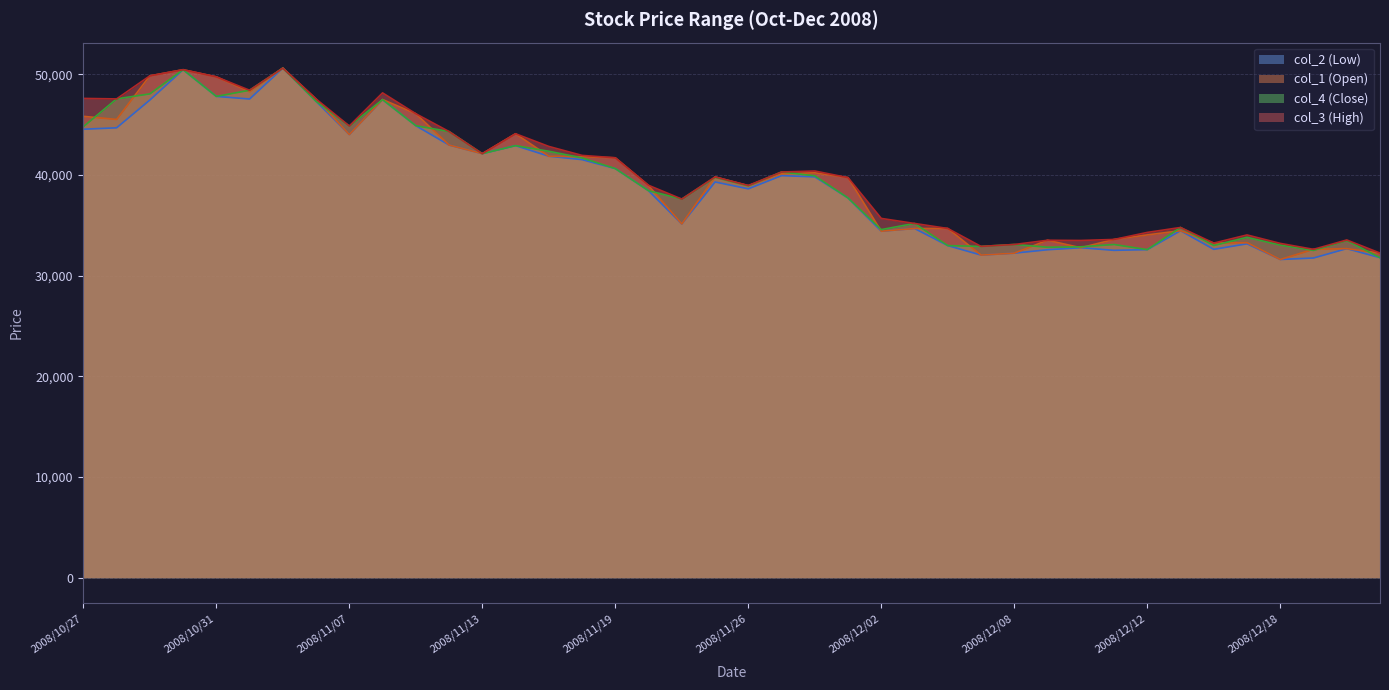

Reading right to left, what are all the values shown in this chart?

col_2 (Low): 2008/12/24=31790	2008/12/22=32690	2008/12/19=31760	2008/12/18=31610	2008/12/17=33170	2008/12/16=32620	2008/12/15=34470	2008/12/12=32590	2008/12/11=32520	2008/12/10=32780	2008/12/09=32580	2008/12/08=32240	2008/12/05=32050	2008/12/04=32990	2008/12/03=34690	2008/12/02=34420	2008/12/01=37720	2008/11/28=39820	2008/11/27=39940	2008/11/26=38630	2008/11/25=39310	2008/11/21=35140	2008/11/20=38440	2008/11/19=40640	2008/11/18=41530	2008/11/17=41870	2008/11/14=42920	2008/11/13=42120	2008/11/12=42980	2008/11/11=44900	2008/11/10=47490	2008/11/07=44020	2008/11/06=47320	2008/11/05=50620	2008/11/04=47550	2008/10/31=47810	2008/10/30=50460	2008/10/29=47450	2008/10/28=44690	2008/10/27=44550
col_1 (Open): 2008/12/24=32250	2008/12/22=32690	2008/12/19=32620	2008/12/18=31610	2008/12/17=33280	2008/12/16=33240	2008/12/15=34470	2008/12/12=34050	2008/12/11=33600	2008/12/10=32780	2008/12/09=33520	2008/12/08=32240	2008/12/05=32050	2008/12/04=34690	2008/12/03=34690	2008/12/02=34420	2008/12/01=39740	2008/11/28=40220	2008/11/27=40120	2008/11/26=38940	2008/11/25=39810	2008/11/21=35140	2008/11/20=38950	2008/11/19=41710	2008/11/18=41820	2008/11/17=41870	2008/11/14=44100	2008/11/13=42120	2008/11/12=42980	2008/11/11=46090	2008/11/10=47500	2008/11/07=44020	2008/11/06=47550	2008/11/05=50620	2008/11/04=48270	2008/10/31=49750	2008/10/30=50460	2008/10/29=49850	2008/10/28=45520	2008/10/27=45830
col_4 (Close): 2008/12/24=31790	2008/12/22=33490	2008/12/19=32510	2008/12/18=33040	2008/12/17=33810	2008/12/16=33000	2008/12/15=34790	2008/12/12=32590	2008/12/11=33100	2008/12/10=32870	2008/12/09=32830	2008/12/08=33100	2008/12/05=32910	2008/12/04=32990	2008/12/03=35190	2008/12/02=34580	2008/12/01=37720	2008/11/28=39920	2008/11/27=40300	2008/11/26=38920	2008/11/25=39760	2008/11/21=37610	2008/11/20=38440	2008/11/19=40640	2008/11/18=41700	2008/11/17=42360	2008/11/14=42920	2008/11/13=42120	2008/11/12=44320	2008/11/11=44900	2008/11/10=47490	2008/11/07=44860	2008/11/06=47320	2008/11/05=50620	2008/11/04=48420	2008/10/31=47810	2008/10/30=50460	2008/10/29=48060	2008/10/28=47560	2008/10/27=44800
col_3 (High): 2008/12/24=32250	2008/12/22=33550	2008/12/19=32620	2008/12/18=33210	2008/12/17=34050	2008/12/16=33240	2008/12/15=34790	2008/12/12=34300	2008/12/11=33600	2008/12/10=33500	2008/12/09=33520	2008/12/08=33100	2008/12/05=32910	2008/12/04=34690	2008/12/03=35190	2008/12/02=35690	2008/12/01=39740	2008/11/28=40400	2008/11/27=40300	2008/11/26=38960	2008/11/25=39810	2008/11/21=37610	2008/11/20=38980	2008/11/19=41710	2008/11/18=41950	2008/11/17=42840	2008/11/14=44100	2008/11/13=42120	2008/11/12=44320	2008/11/11=46090	2008/11/10=48160	2008/11/07=44870	2008/11/06=47550	2008/11/05=50620	2008/11/04=48420	2008/10/31=49750	2008/10/30=50460	2008/10/29=49850	2008/10/28=47560	2008/10/27=47610